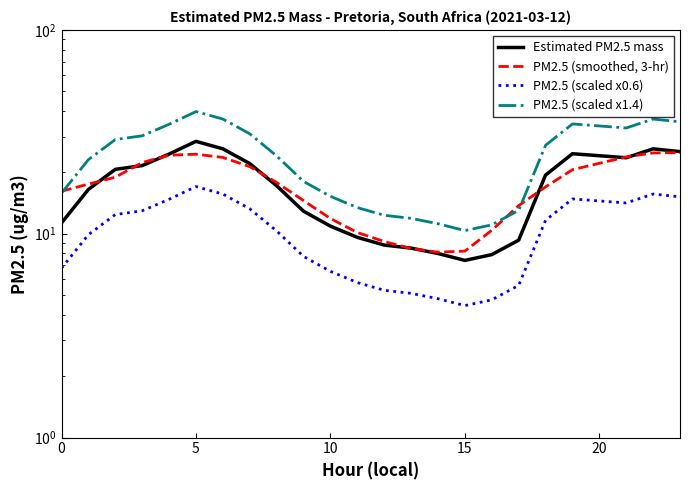

True or false: PM2.5 (smoothed, 3-hr) and PM2.5 (scaled x0.6) intersect in this chart.

False